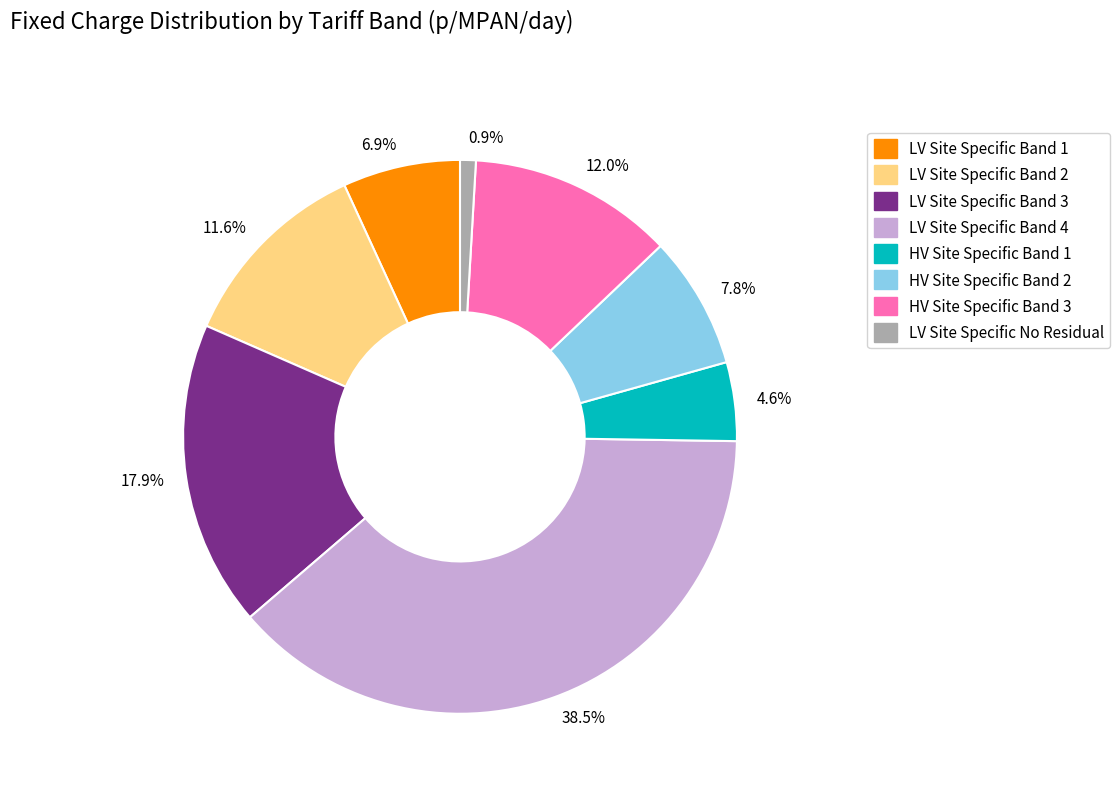

Which has a higher value, 0.9% or 38.5%?

38.5%